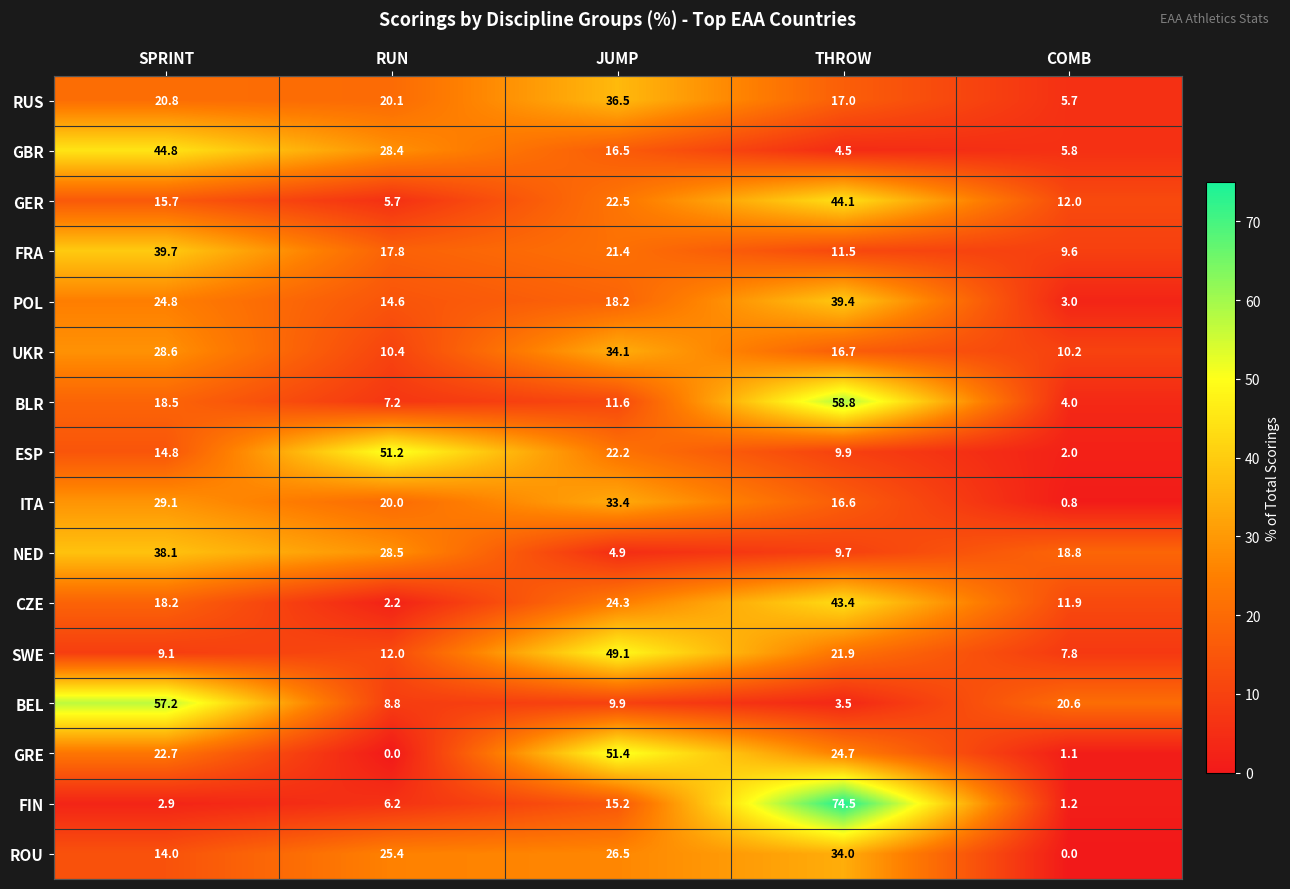

The BLR series shows 26.9 at THROW. True or false?

False